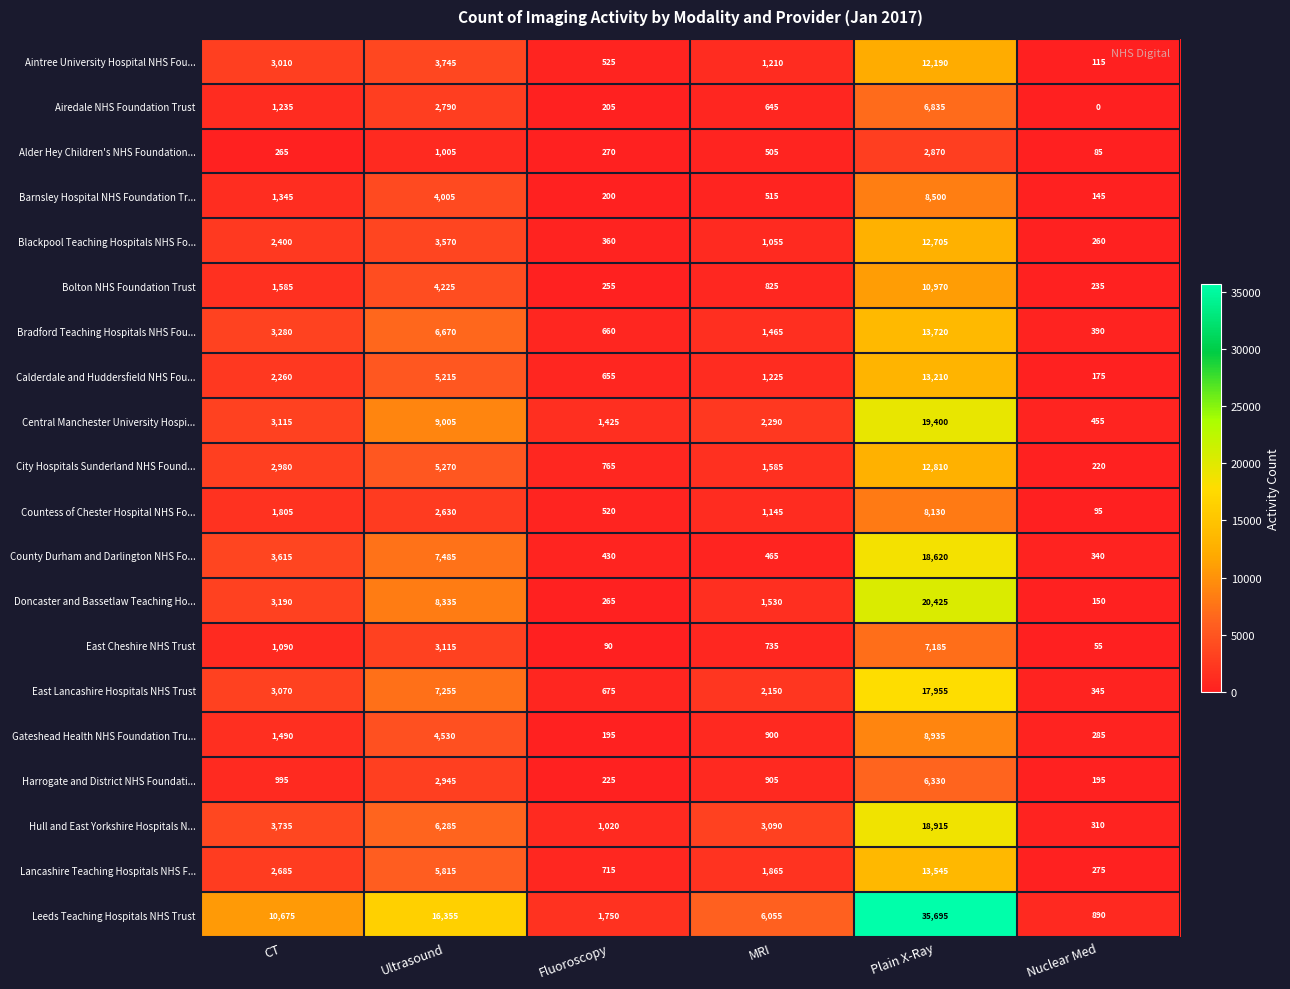

What is the spread (max minus min) of values at CT?

10410